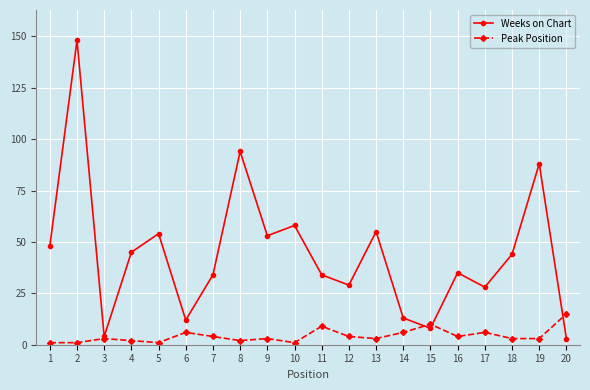

What is the sum of all Peak Position values?

87